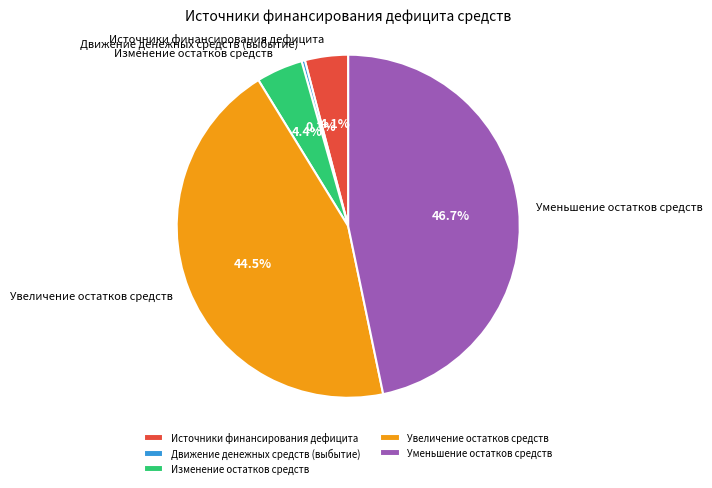

Do Увеличение остатков средств and Источники финансирования дефицита together represent more than half of the pie?

No